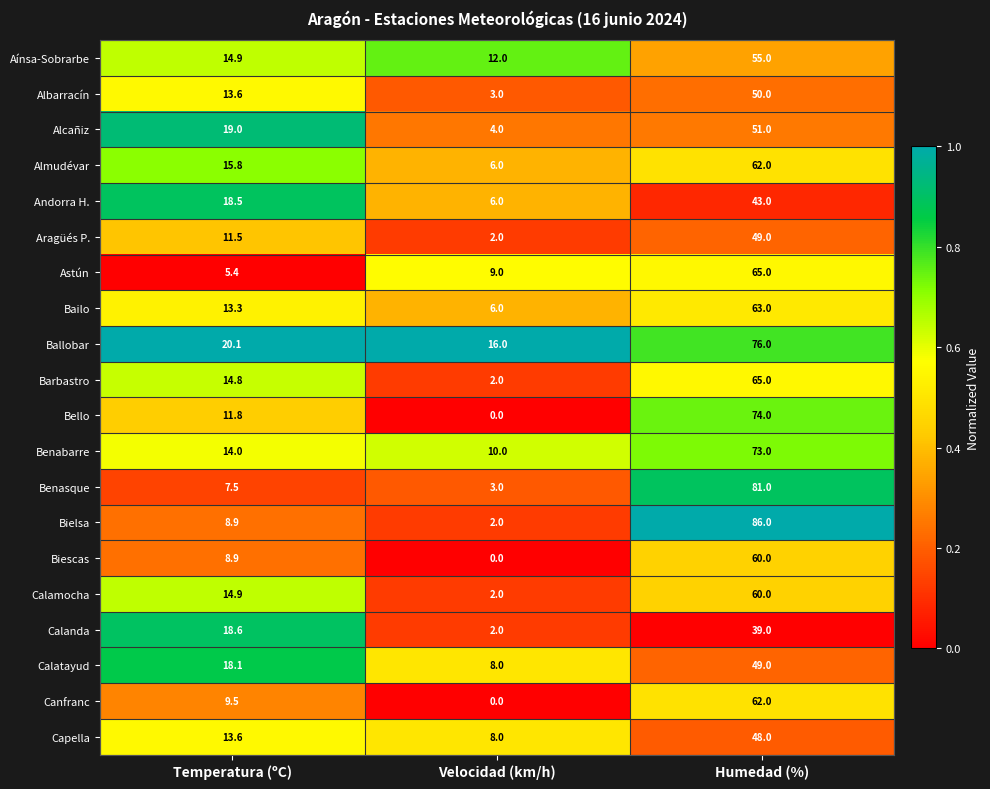

Which series has the largest total across all categories?

Ballobar